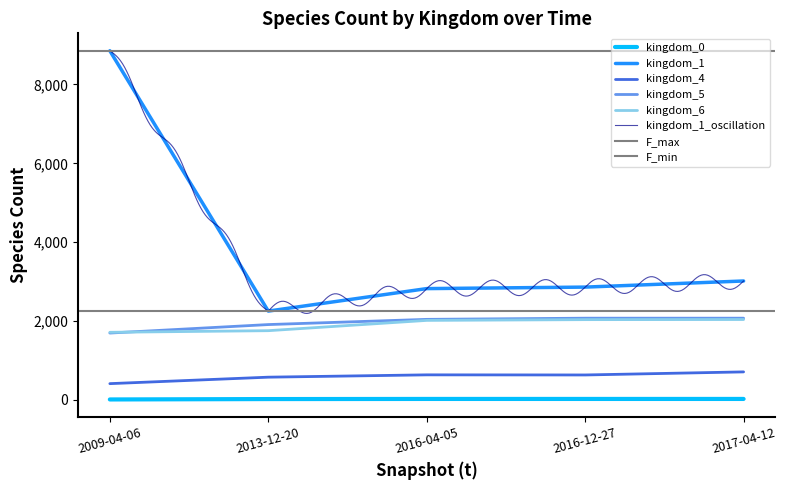

Which series has the largest total across all categories?

kingdom_1